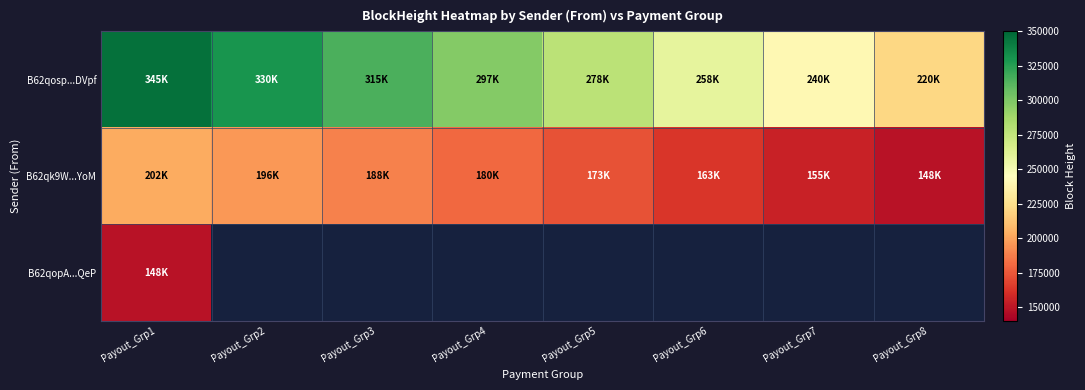

List the series in order of their overall mean, highest first.

B62qosp...DVpf, B62qk9W...YoM, B62qopA...QeP